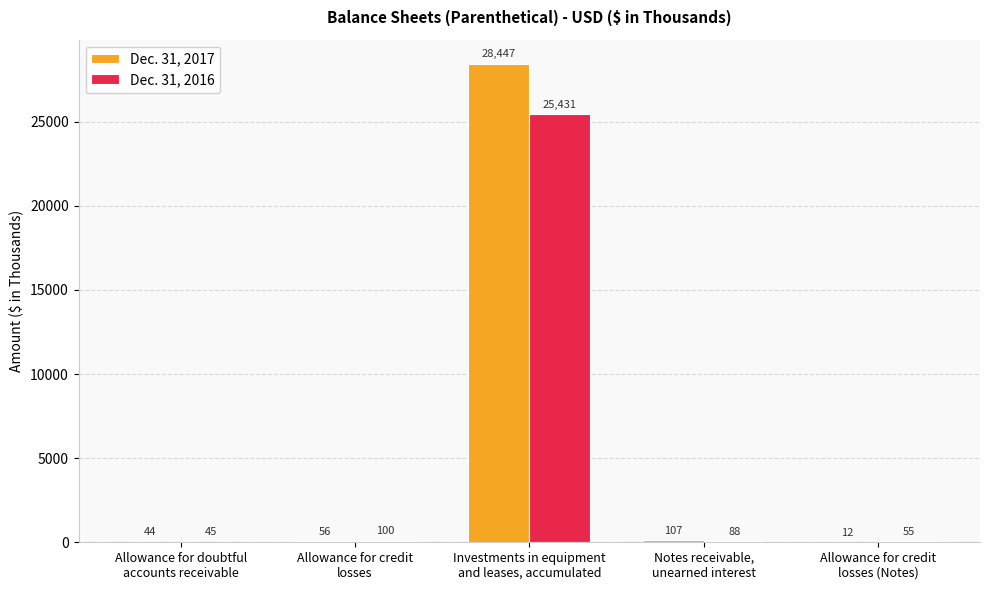

How many categories are shown in the chart?

5